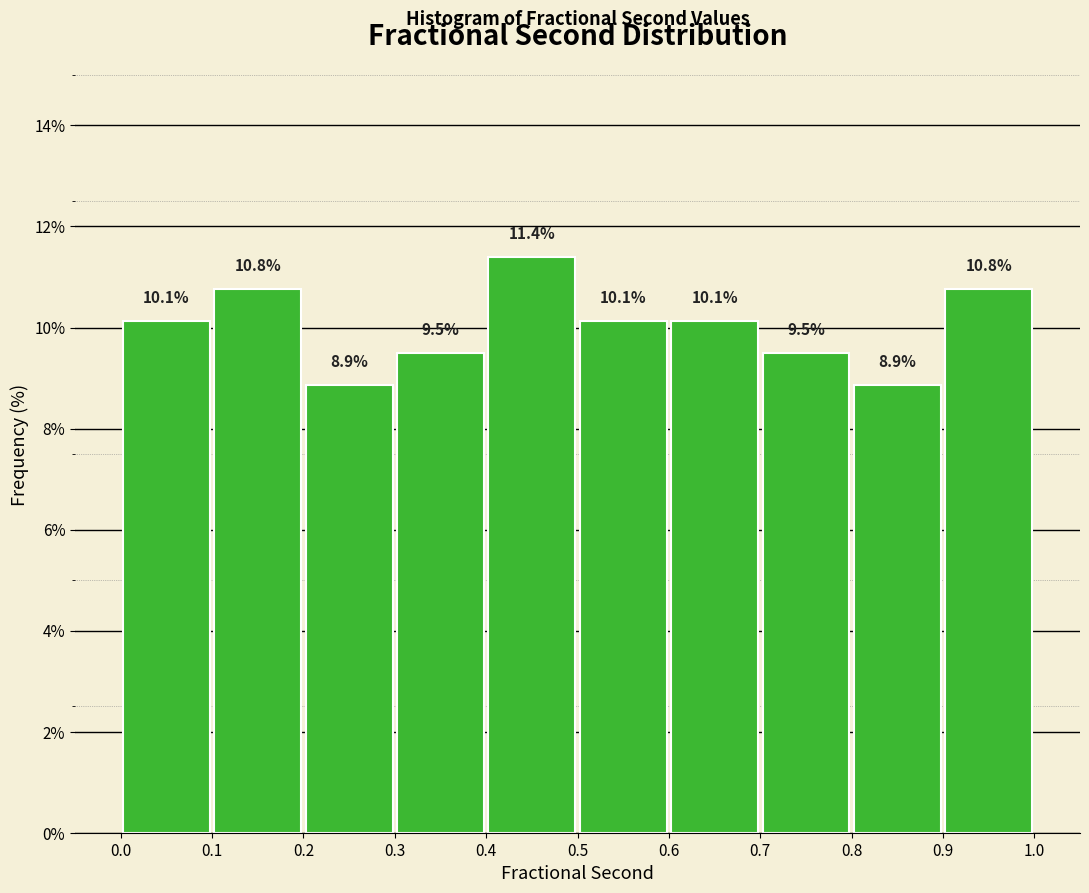

How tall is the bar that spans 0.4 to 0.5 on the x-axis?

11.4